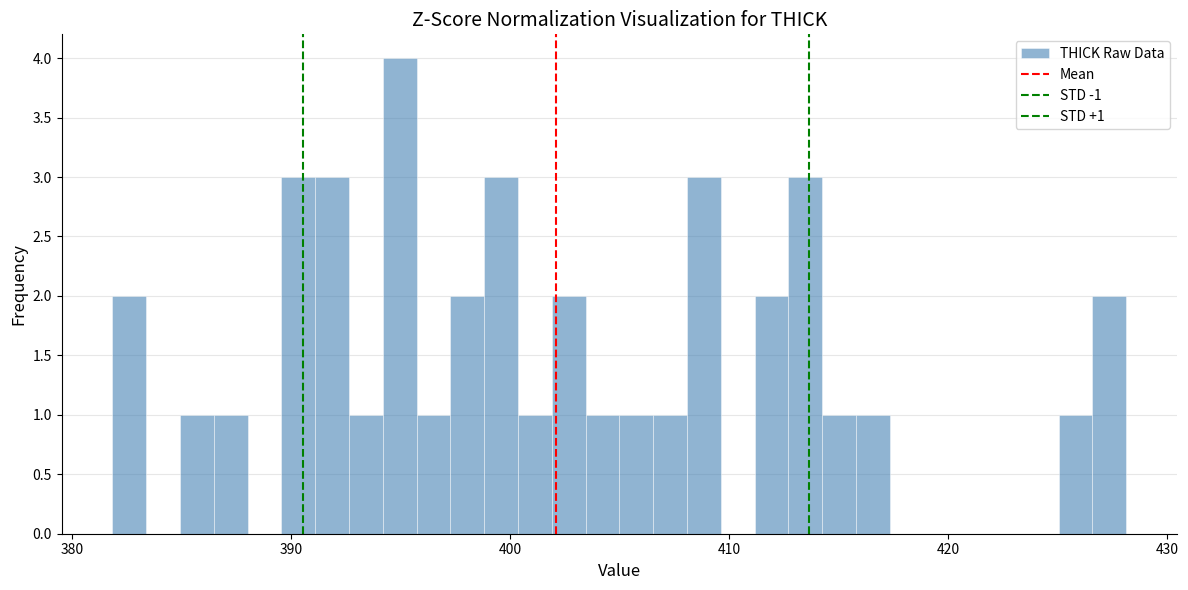

Around what value on the x-axis is the tallest bar? Give the approximate position of its centre, as read against the axis.

395